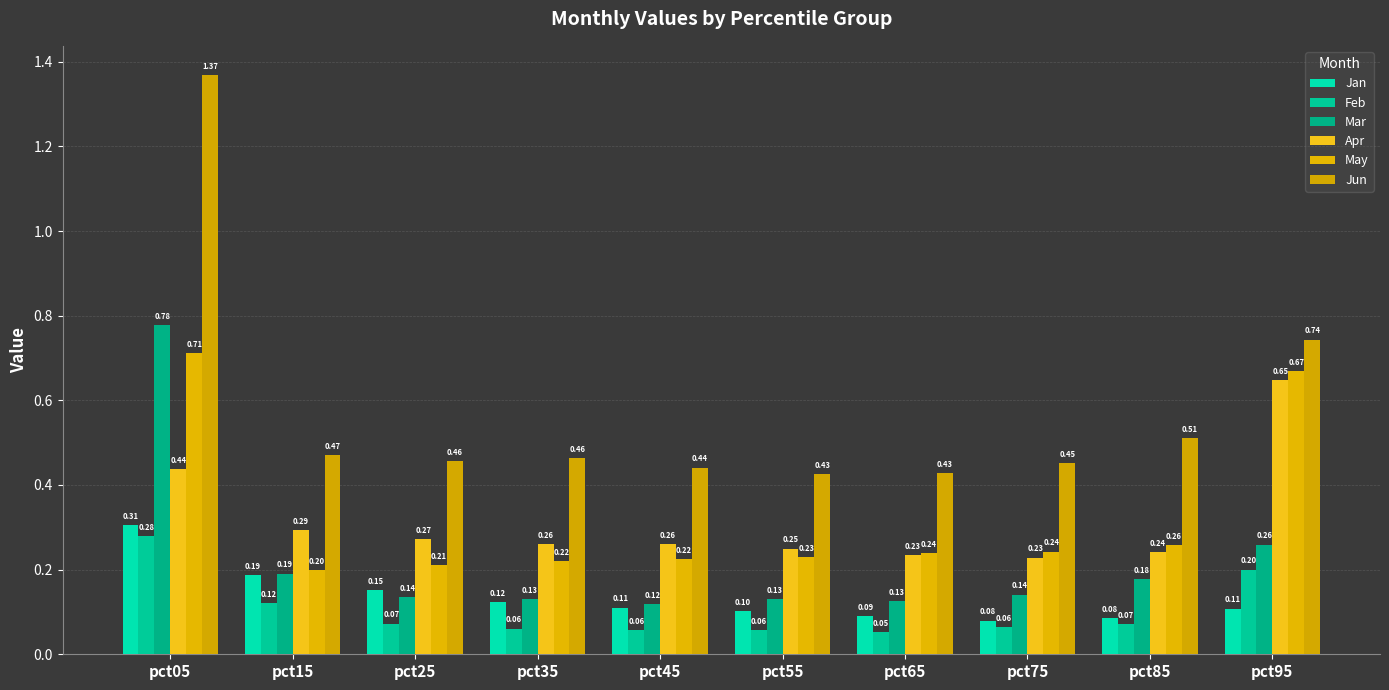

How many bars are there in total?

60